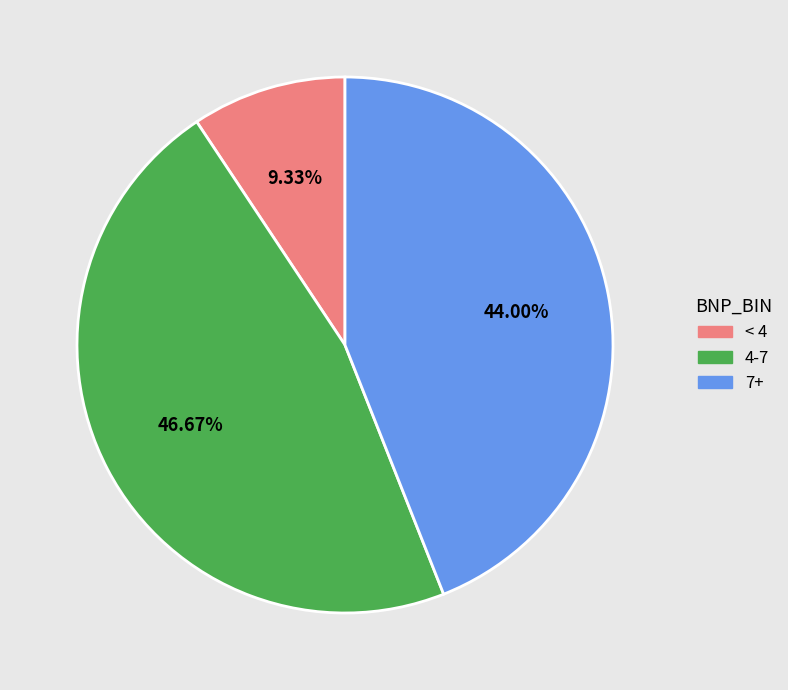

Does any single category account for the majority?

No